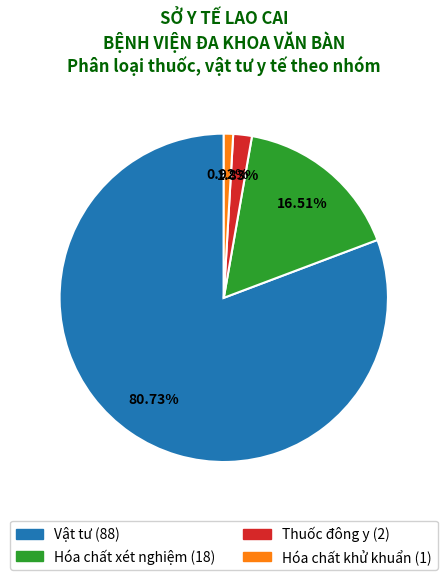

Which category has the biggest portion of the pie?

Vật tư